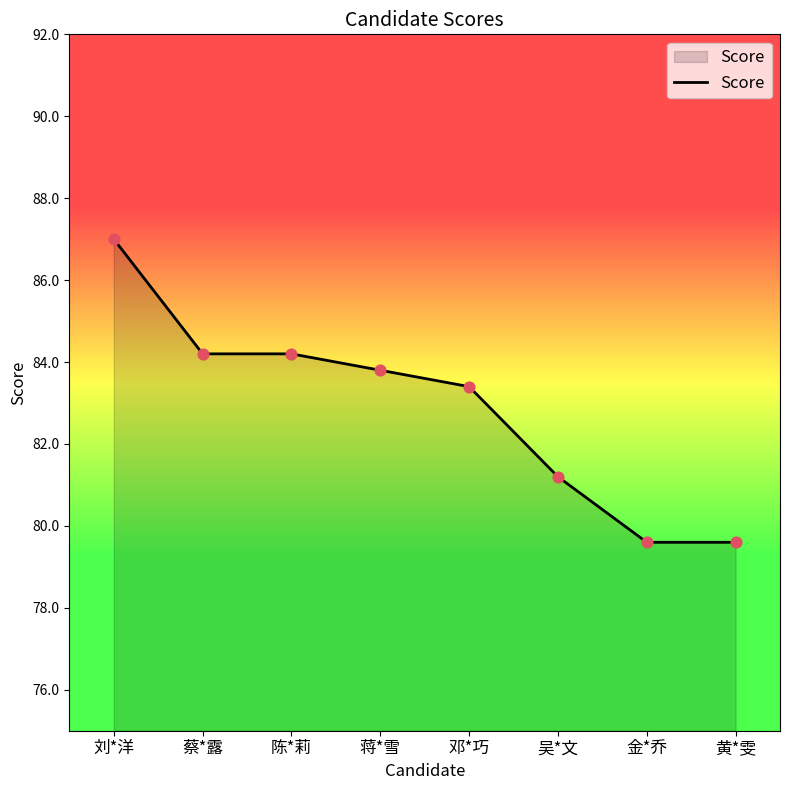

Approximately how many times larger is the value at 金*乔 compared to 陈*莉?

0.9